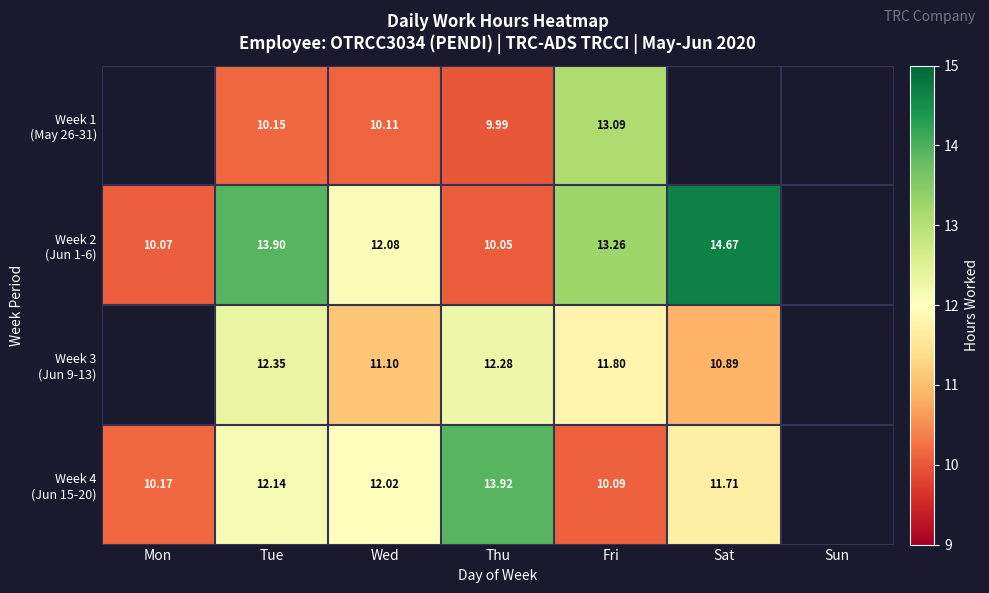

At which category is the sum across all series the highest?

Tue